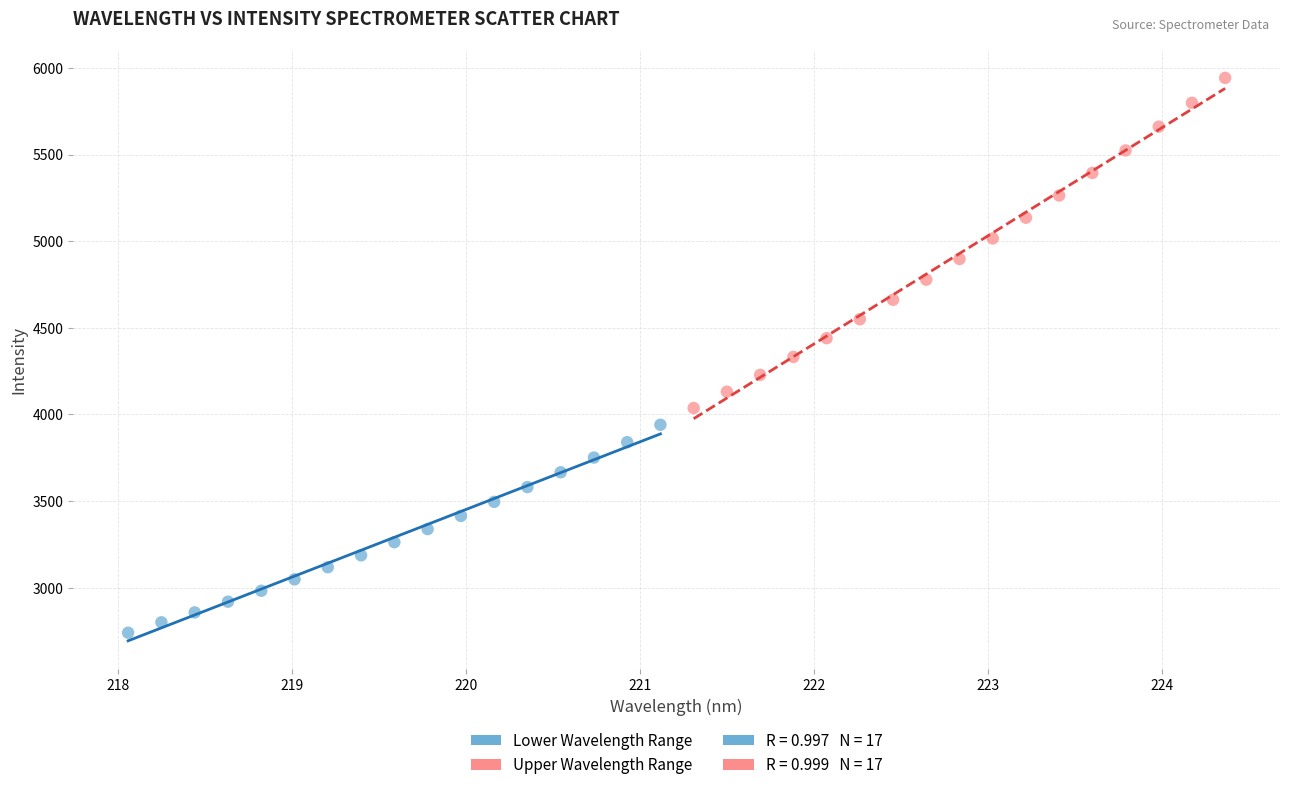

Which series contains the highest Y value?

Upper Wavelength Range